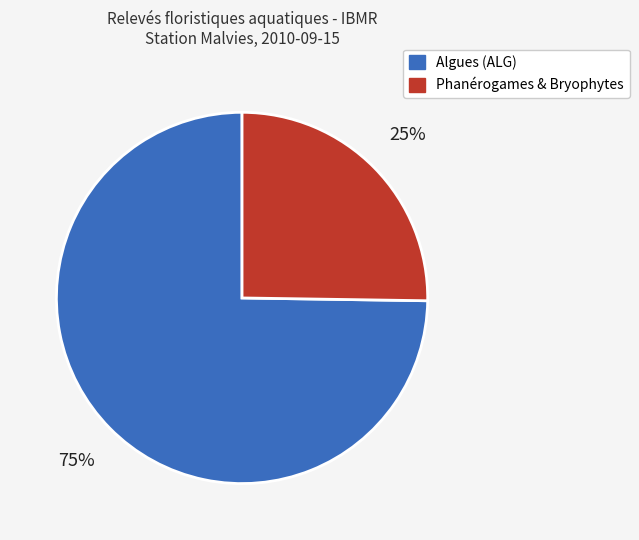

To the nearest percent, what is the difference between the largest and smallest slice percentages?

50%